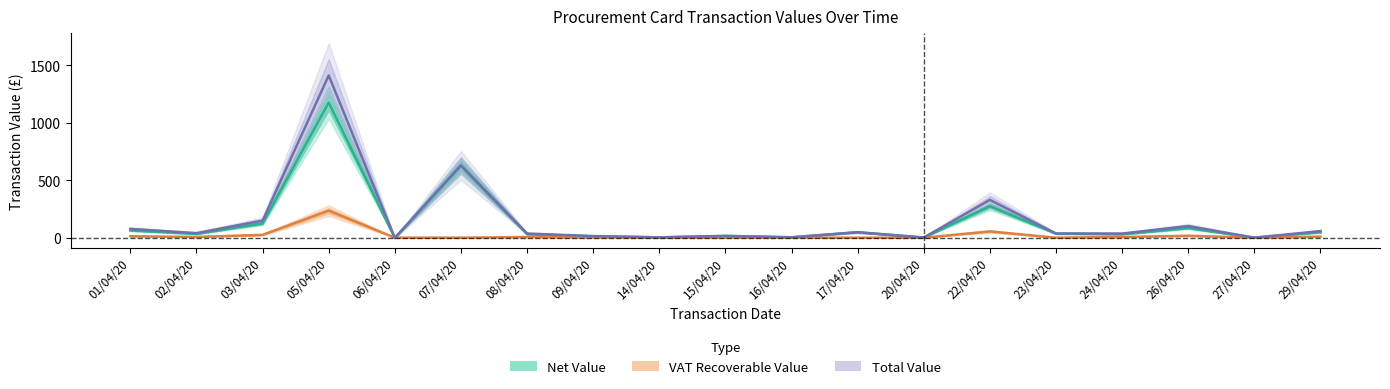

How many times do VAT Recoverable Value and Total Value cross each other?

2